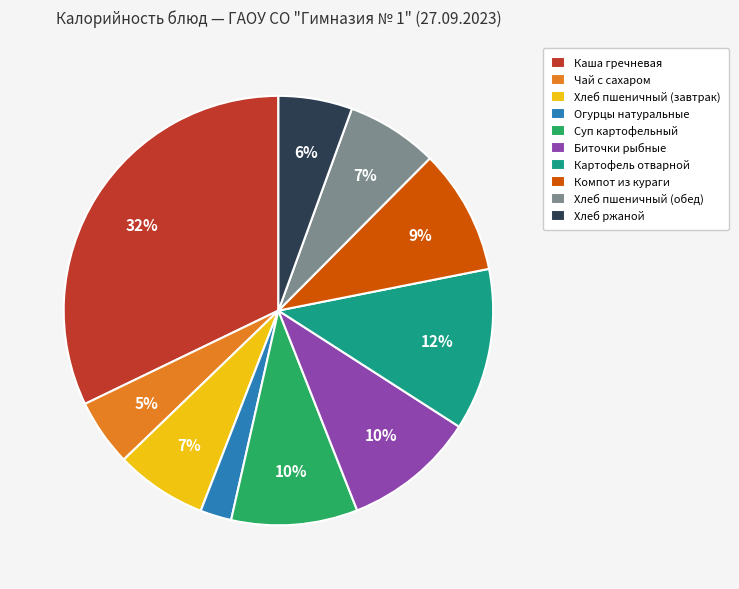

Is the sum of Биточки рыбные and Чай с сахаром greater than half?

No